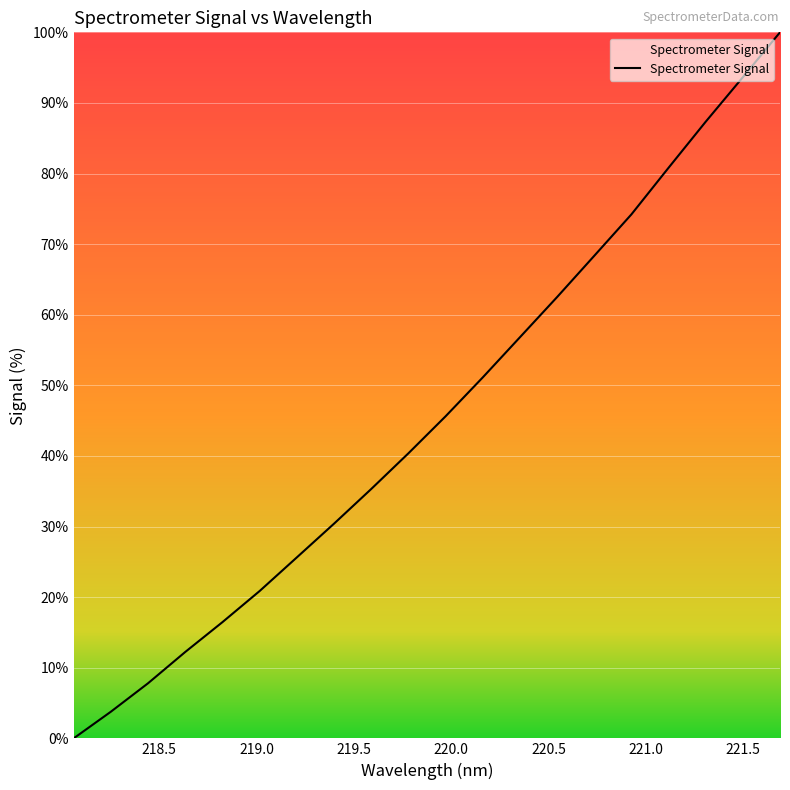

What is the maximum value shown in the chart?

100.0